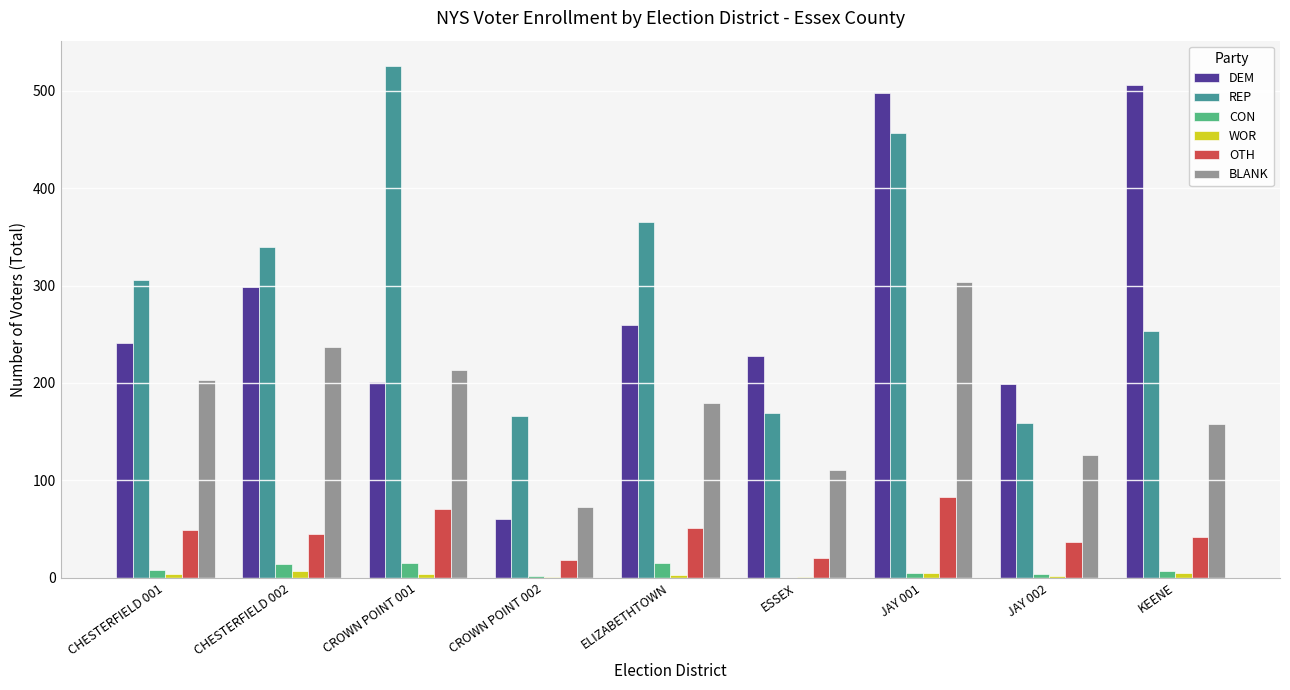

Which category has the highest value across all series?

CROWN POINT 001